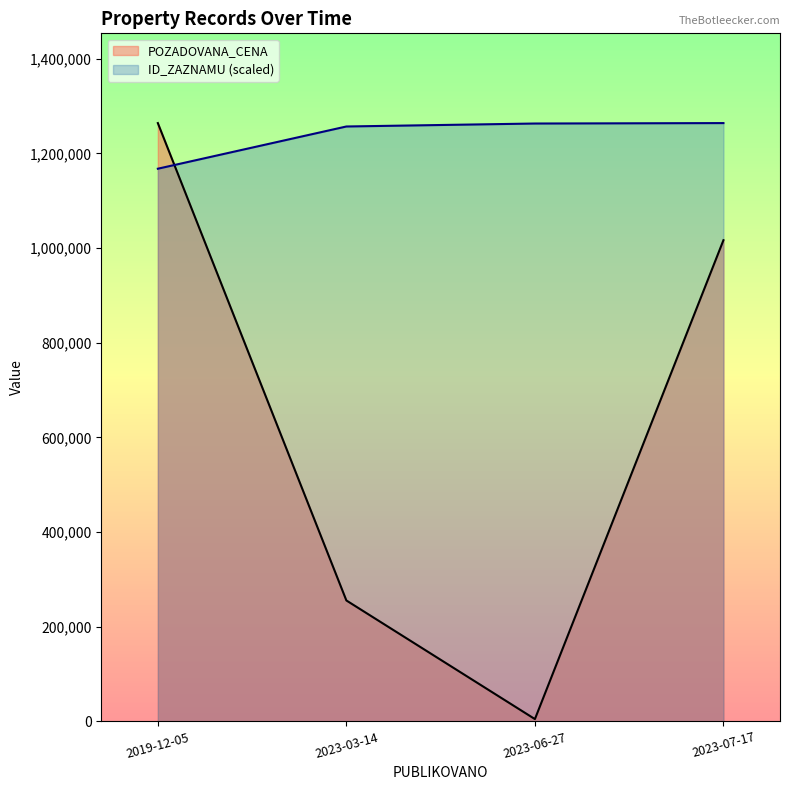

How many data points in POZADOVANA_CENA are less than 1016560?

2